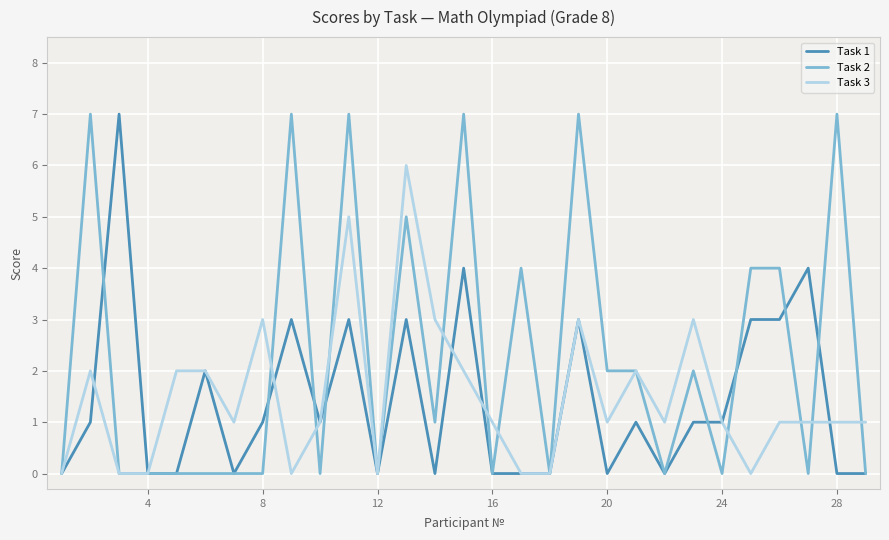

What is the greatest value displayed?

7